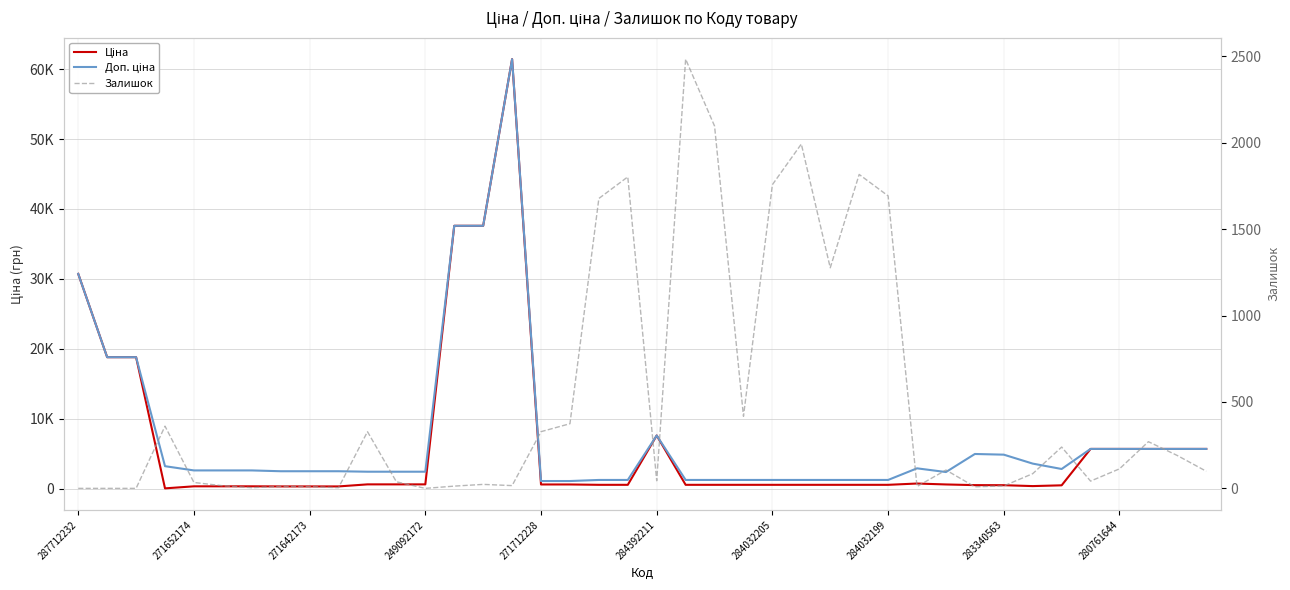

Which category has the highest value in the Ціна series?

15